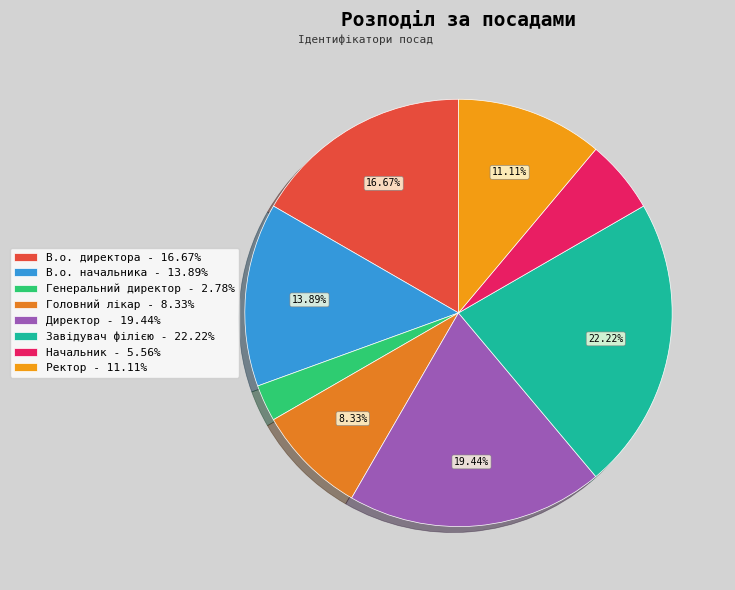

Which slice is the smallest?

Генеральний директор